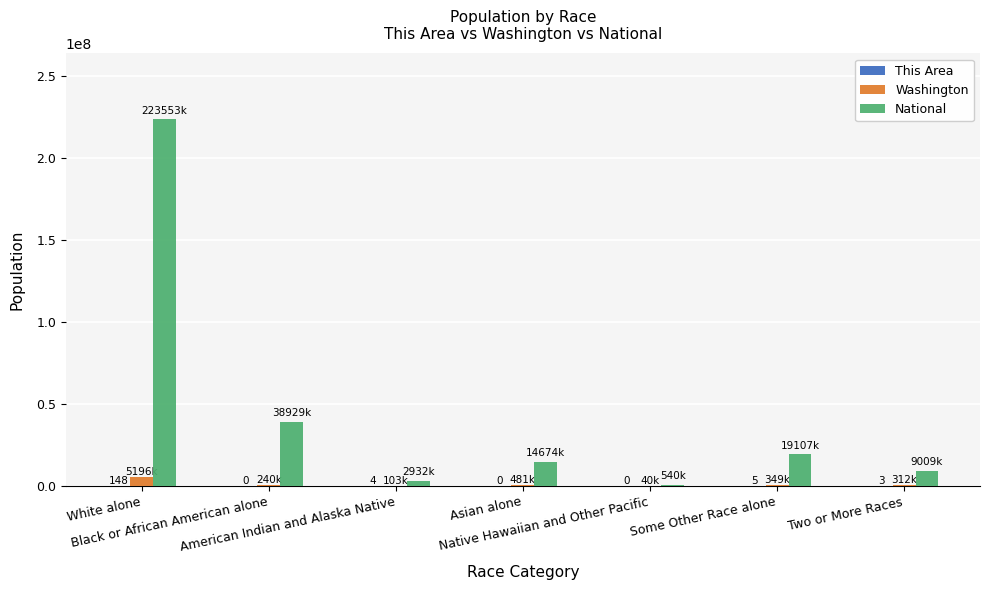

How many series are shown in this chart?

3